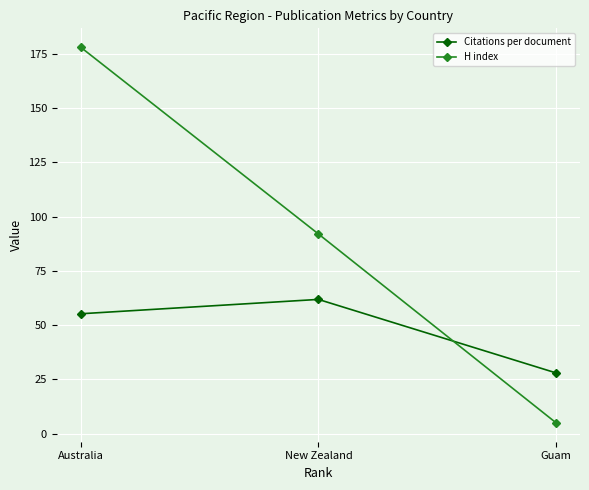

Which series changed the most between Australia and Guam?

H index